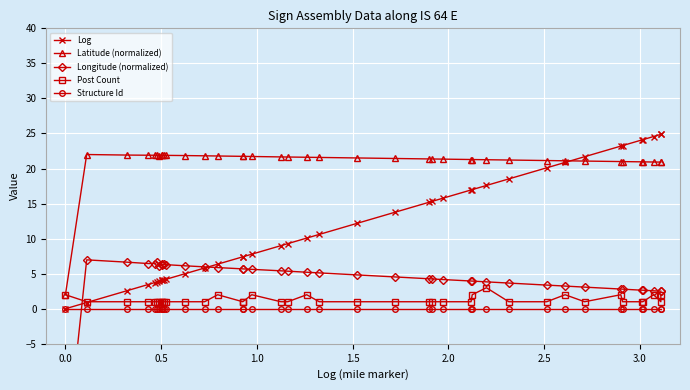

Is this an area chart (filled region under the line)?

No